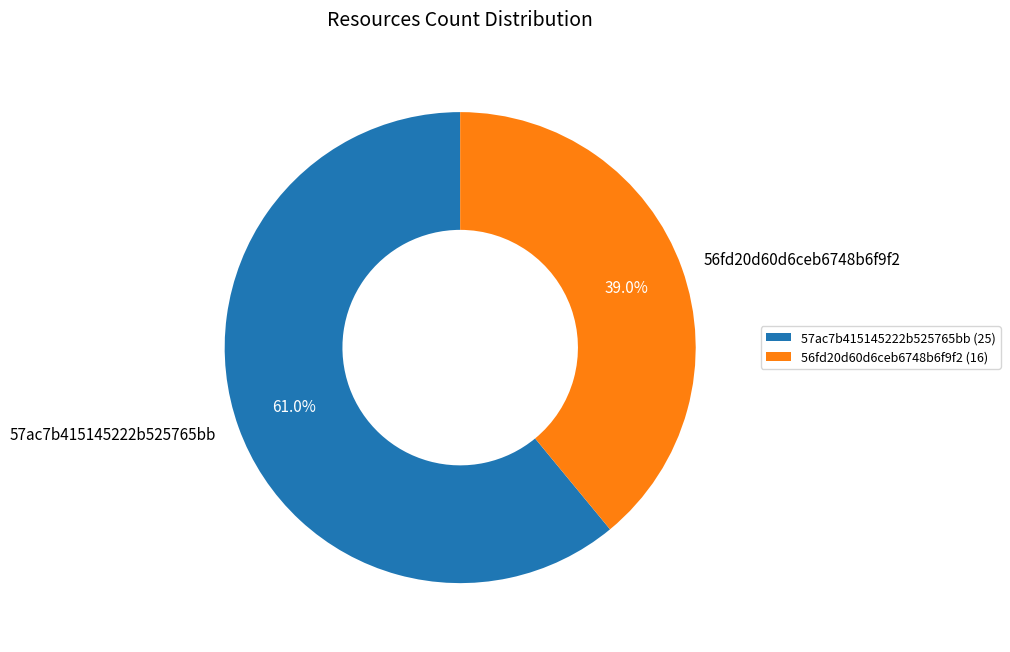

What percentage do 56fd20d60d6ceb6748b6f9f2 and 57ac7b415145222b525765bb together represent?

100.0%